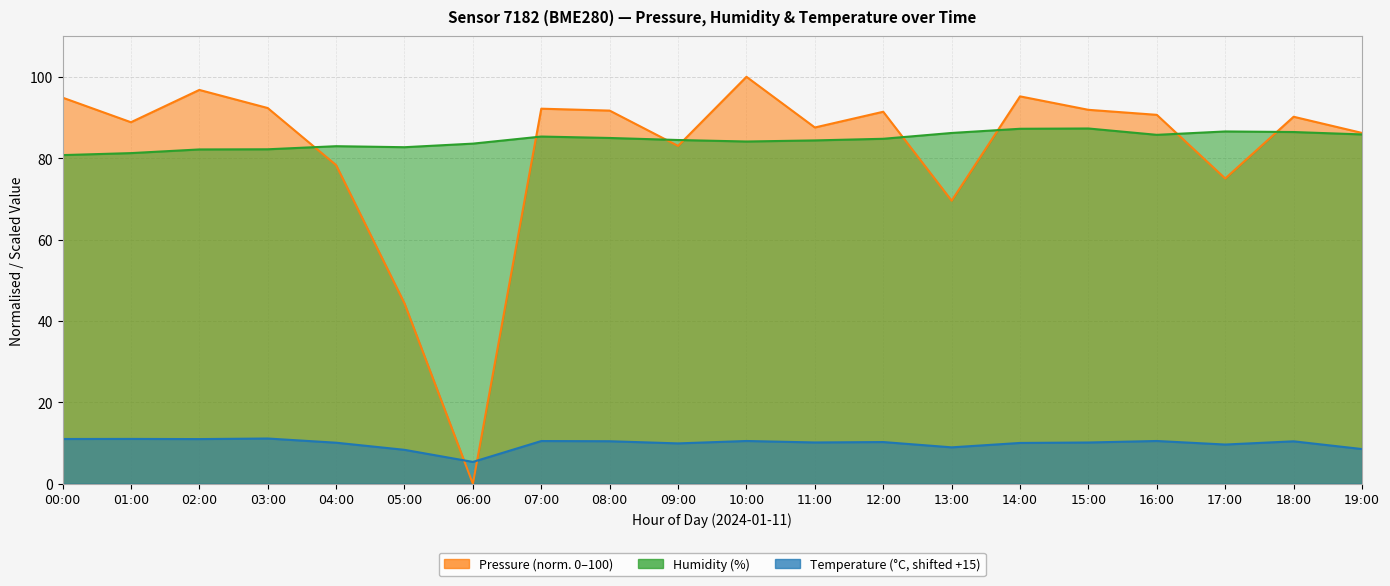

Rank the categories by pressure value from highest to lowest.

10:00, 02:00, 14:00, 00:00, 03:00, 07:00, 15:00, 08:00, 12:00, 16:00, 18:00, 01:00, 11:00, 19:00, 09:00, 04:00, 17:00, 13:00, 05:00, 06:00